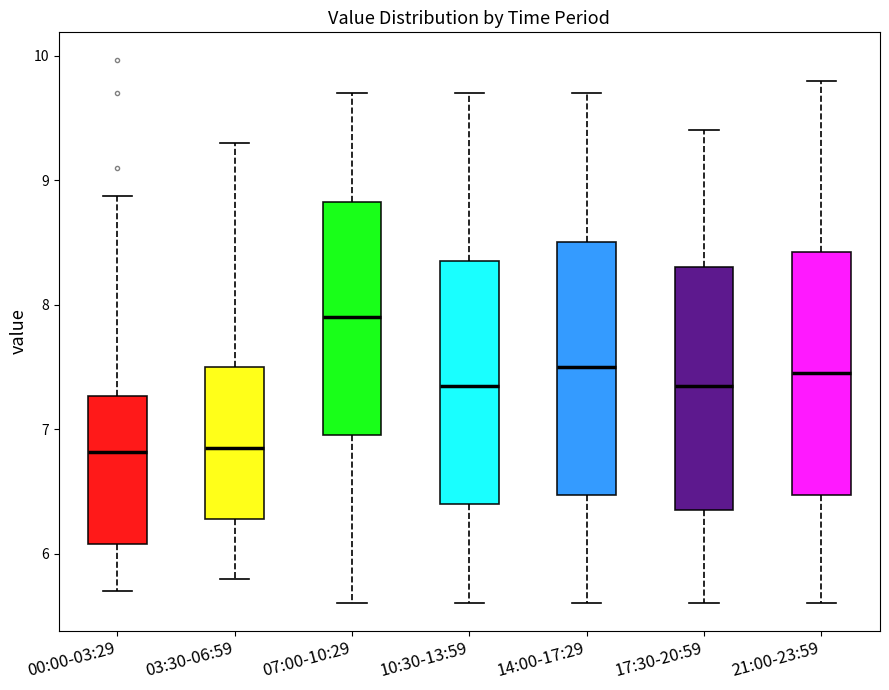

Reading left to right, transcribe this box plot: for each box, give where its median line is, the range the box spans, and where its two whiskers end, as read against the y-axis. The values are not printed on the chart, so give them approximately, as read against the axis.

00:00-03:29: median 6.8, box 6.1 to 7.3, whiskers 5.7 to 8.9
03:30-06:59: median 6.9, box 6.3 to 7.5, whiskers 5.8 to 9.3
07:00-10:29: median 7.9, box 7.0 to 8.8, whiskers 5.6 to 9.7
10:30-13:59: median 7.4, box 6.4 to 8.4, whiskers 5.6 to 9.7
14:00-17:29: median 7.5, box 6.5 to 8.5, whiskers 5.6 to 9.7
17:30-20:59: median 7.4, box 6.4 to 8.3, whiskers 5.6 to 9.4
21:00-23:59: median 7.5, box 6.5 to 8.4, whiskers 5.6 to 9.8